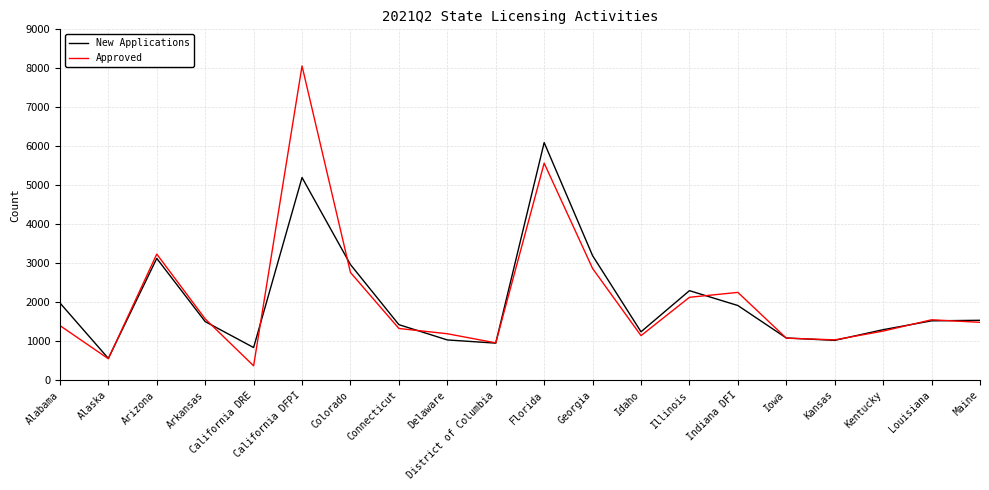

What is the maximum value for Approved?

8060